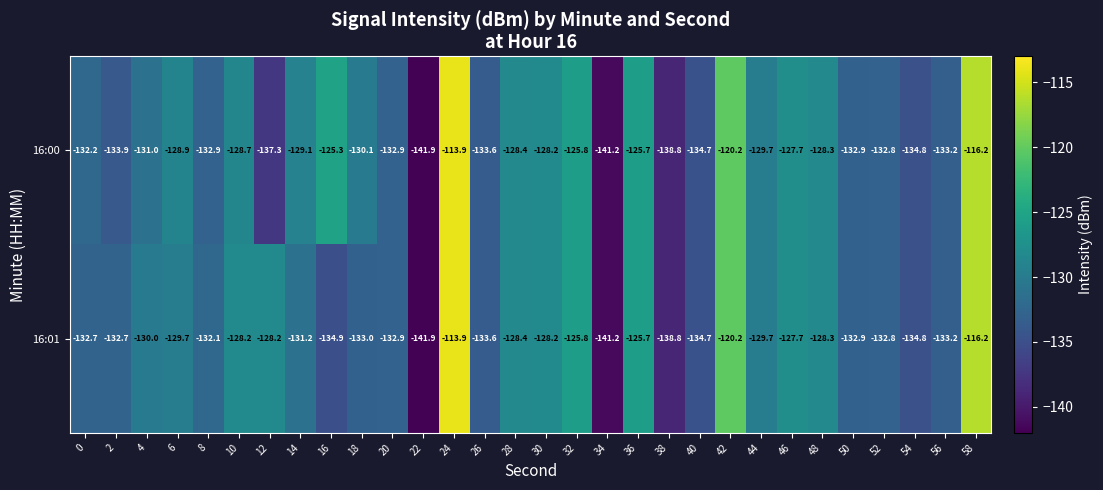

Between 4 and 32, which series saw the biggest shift?

16:00